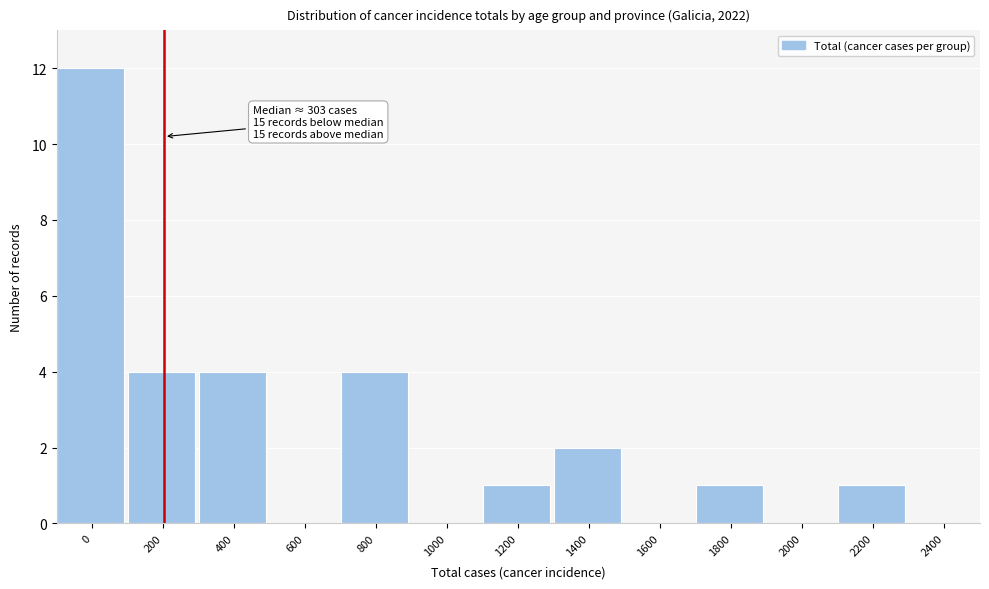

Reading left to right, list all the values displayed in this chart.

0=12	200=4	400=4	600=0	800=4	1000=0	1200=1	1400=2	1600=0	1800=1	2000=0	2200=1	2400=0